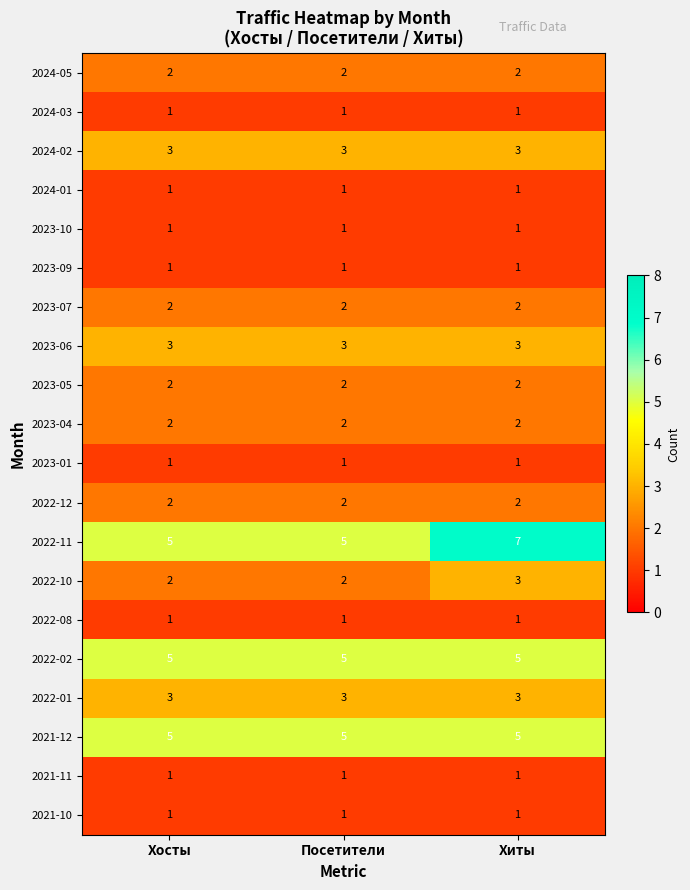

What is the greatest value displayed?

7